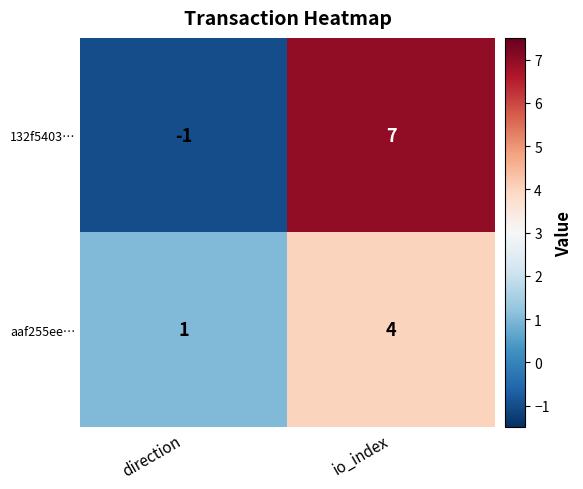

How many distinct data groups are displayed?

2